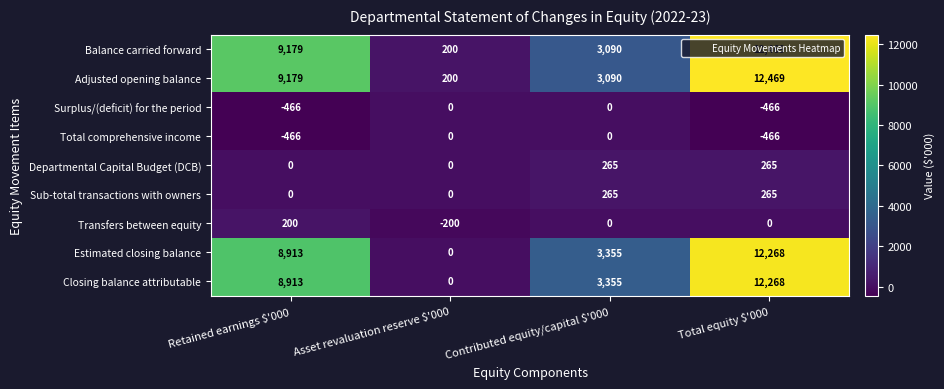

The Adjusted opening balance series shows 4744 at Contributed equity/capital $'000. True or false?

False